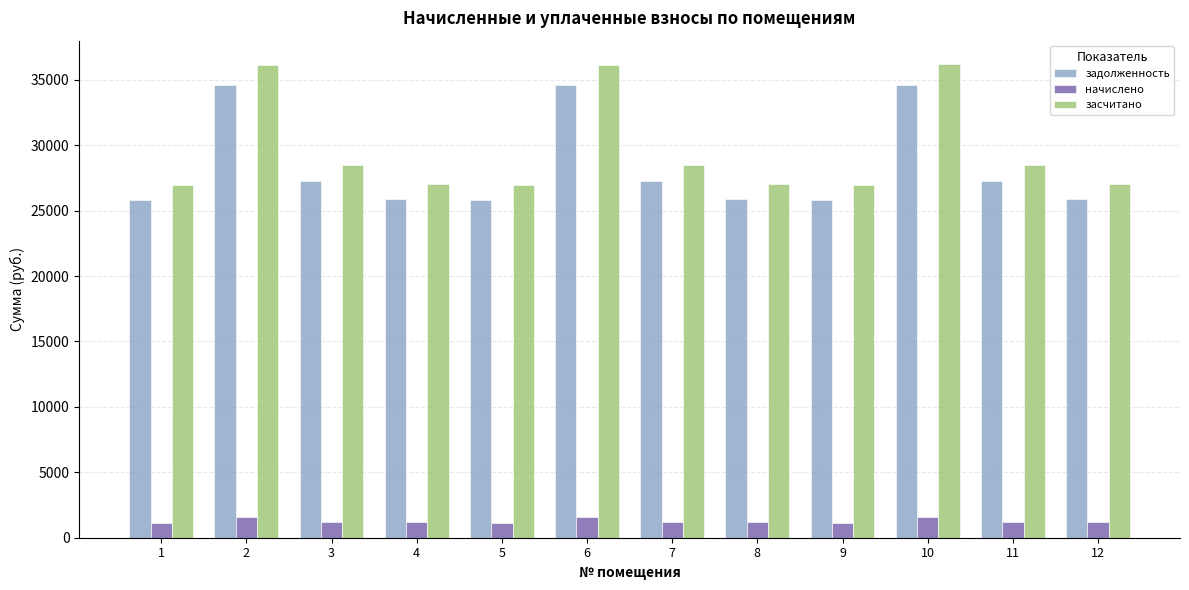

What is the difference between the maximum and minimum values in the засчитано series?

9193.7